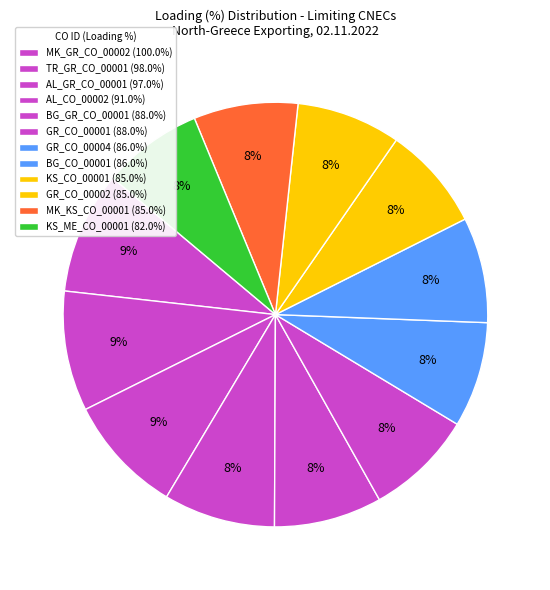

To the nearest percent, what is the combined percentage of MK_GR_CO_00002 and AL_CO_00002?

18%